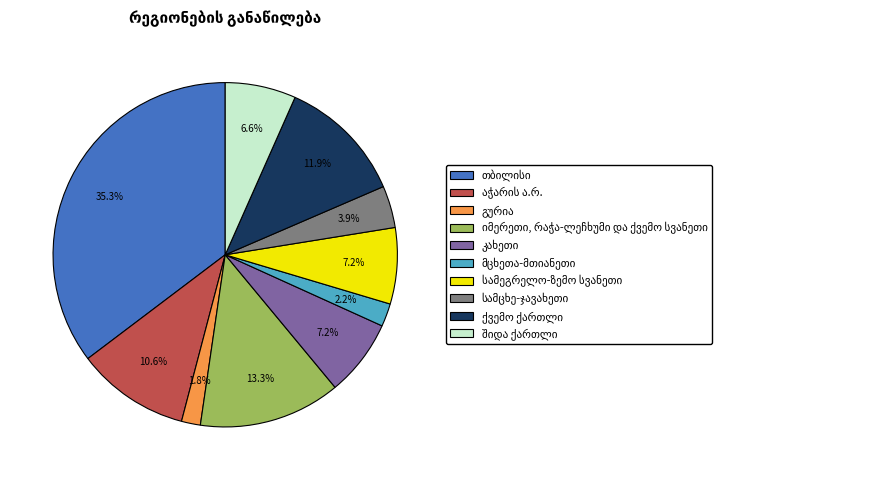

Does any single category account for the majority?

No